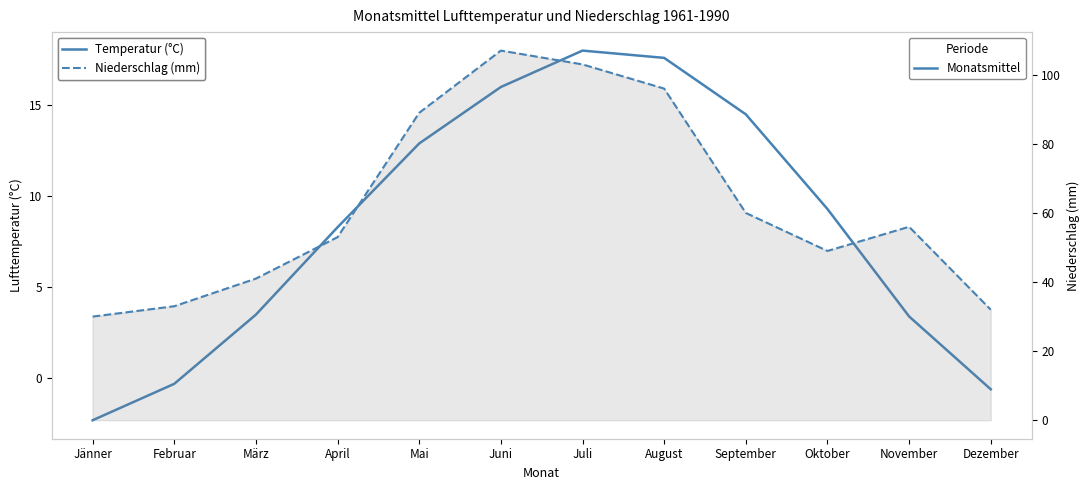

What is the difference between the highest and lowest values at Jänner?

32.3